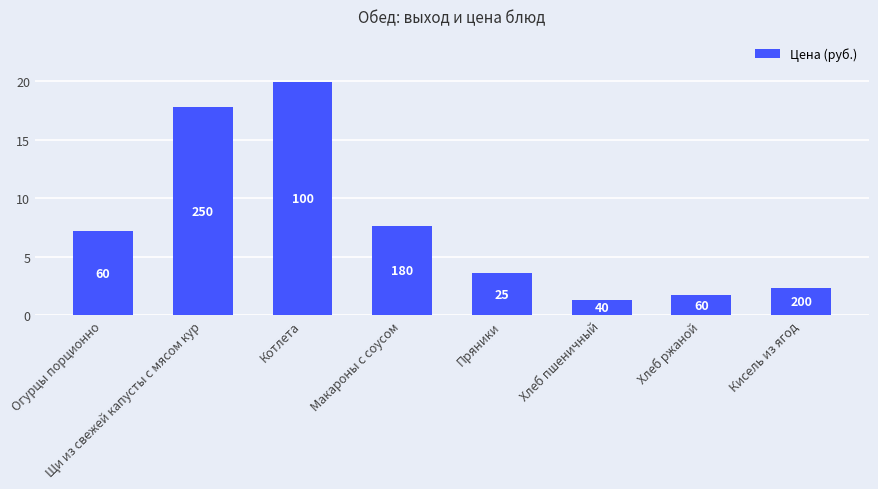

Is it true that the value at Щи из свежей капусты с мясом кур is 26.2?

False